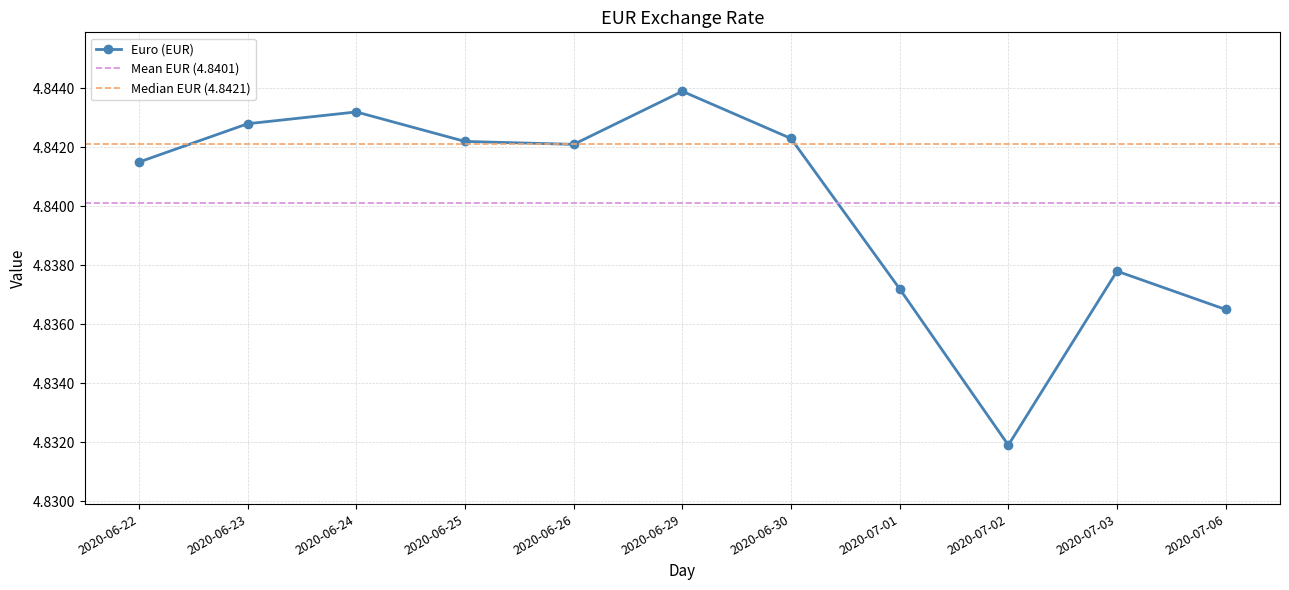

Rank the categories by value from highest to lowest.

2020-06-29, 2020-06-24, 2020-06-23, 2020-06-30, 2020-06-25, 2020-06-26, 2020-06-22, 2020-07-03, 2020-07-01, 2020-07-06, 2020-07-02